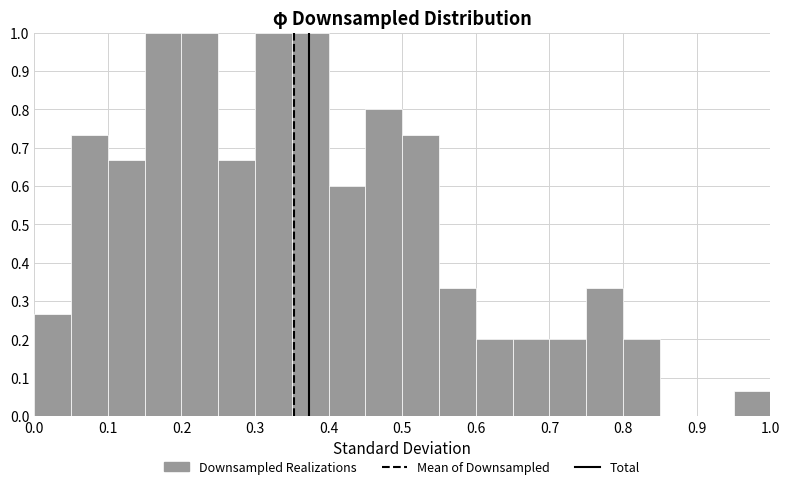

Reading left to right, list every bar in this chart as the range it spans on the x-axis followed by its height. The values are not printed on the chart, so give them approximately, as read against the axis.

0.00 to 0.05: 0.27
0.05 to 0.10: 0.73
0.10 to 0.15: 0.67
0.15 to 0.20: 1.00
0.20 to 0.25: 1.00
0.25 to 0.30: 0.67
0.30 to 0.35: 1.00
0.35 to 0.40: 1.00
0.40 to 0.45: 0.60
0.45 to 0.50: 0.80
0.50 to 0.55: 0.73
0.55 to 0.60: 0.33
0.60 to 0.65: 0.20
0.65 to 0.70: 0.20
0.70 to 0.75: 0.20
0.75 to 0.80: 0.33
0.80 to 0.85: 0.20
0.85 to 0.90: 0
0.90 to 0.95: 0
0.95 to 1.00: 0.07